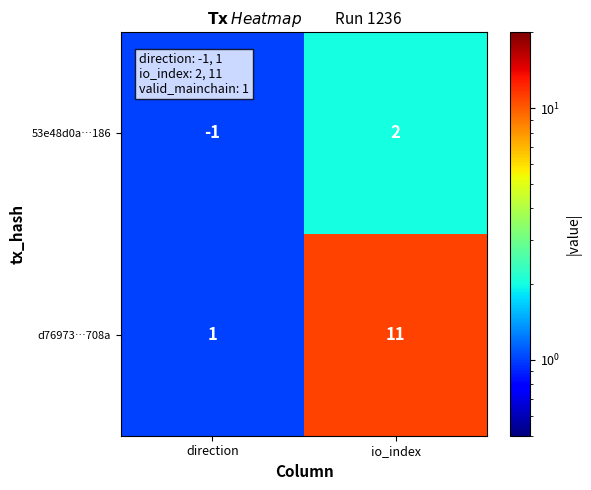

Rank the series at direction from highest to lowest value.

d76973…708a, 53e48d0a…186